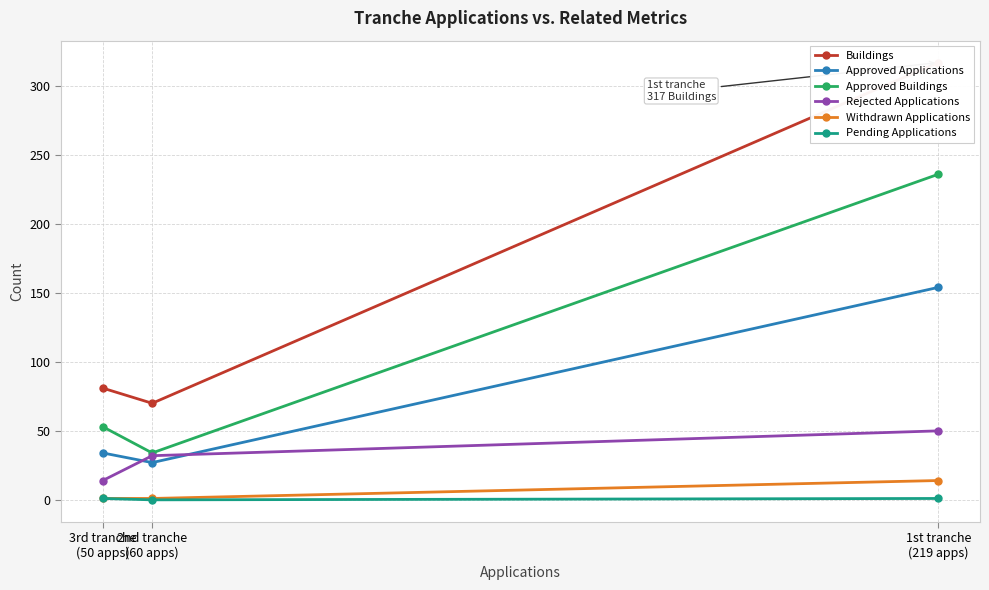

List the series in order of their peak value, lowest first.

Pending Applications, Withdrawn Applications, Rejected Applications, Approved Applications, Approved Buildings, Buildings